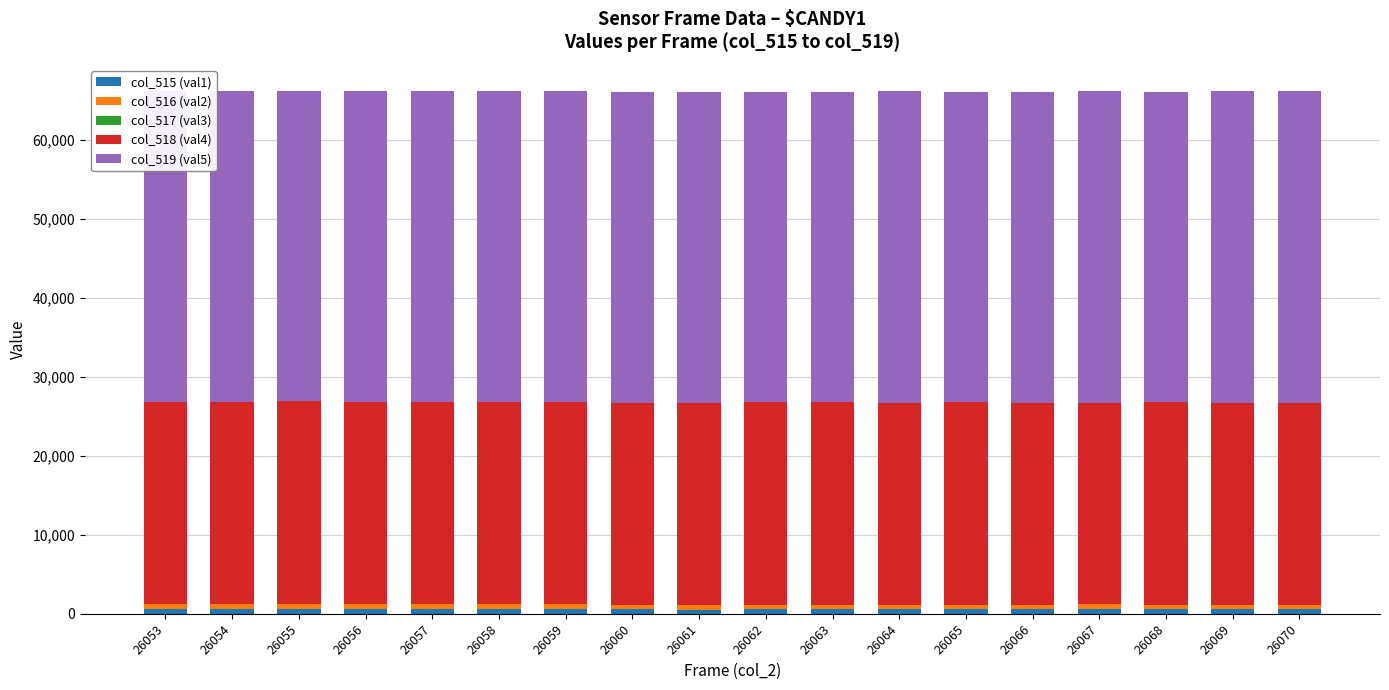

How many data points does each series have?

18